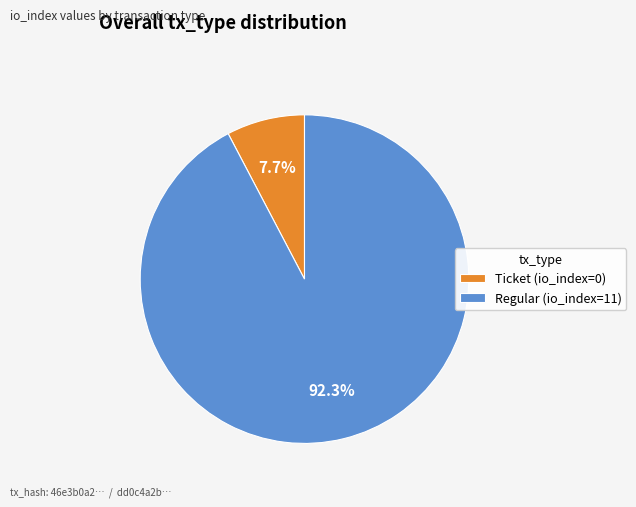

The Ticket (io_index=0) slice represents 1% of the pie. True or false?

False